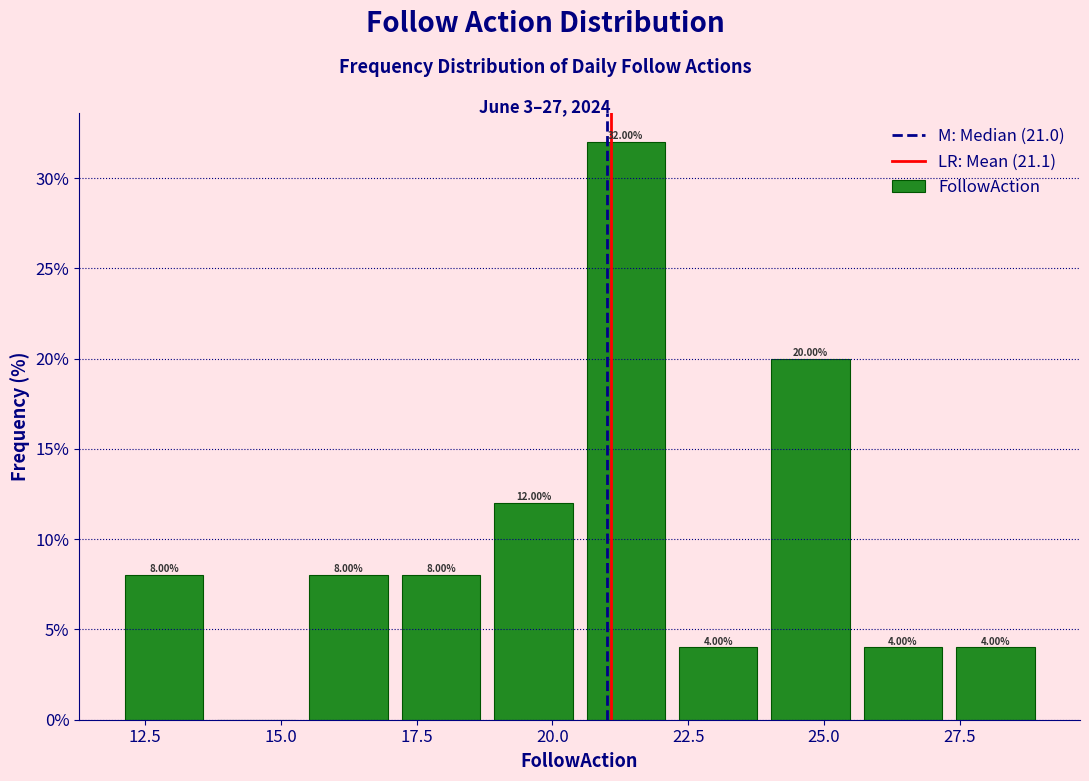

Around what value on the x-axis is the tallest bar? Give the approximate position of its centre, as read against the axis.

21.5